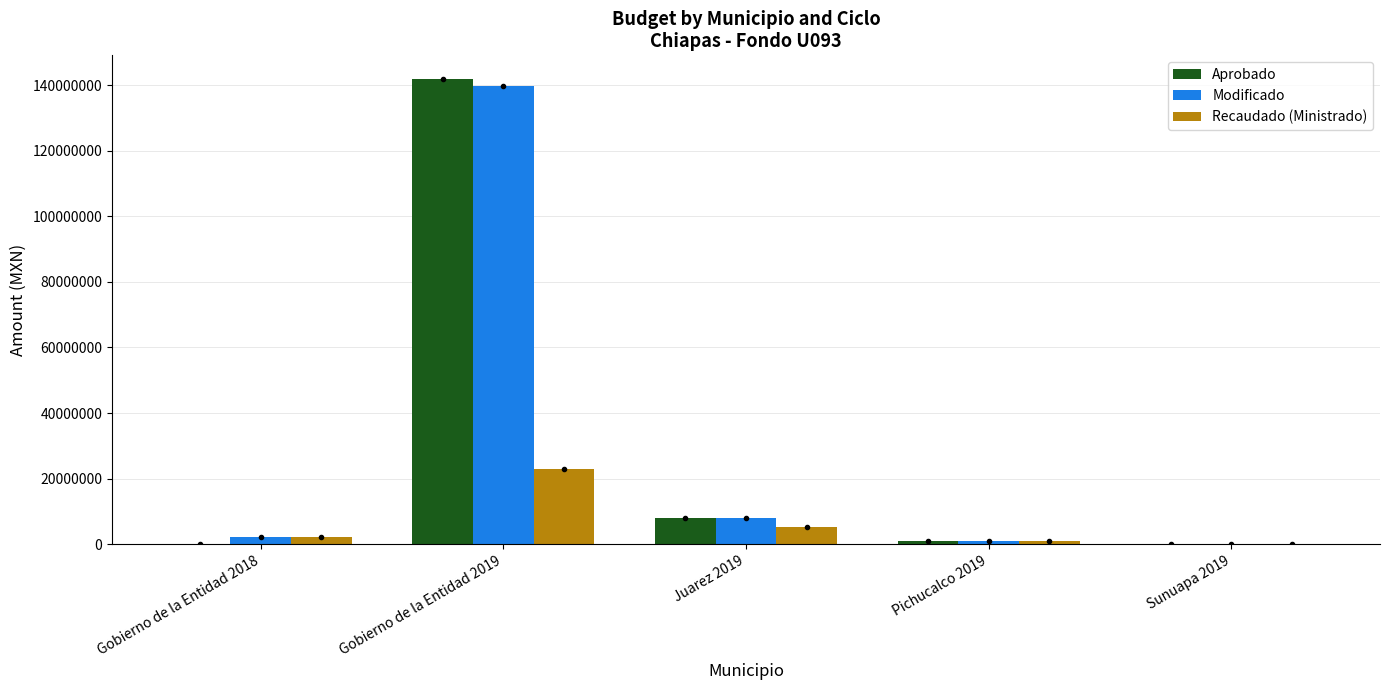

Is the value of Aprobado at Juarez 2019 greater than the value of Recaudado (Ministrado) at Pichucalco 2019?

Yes